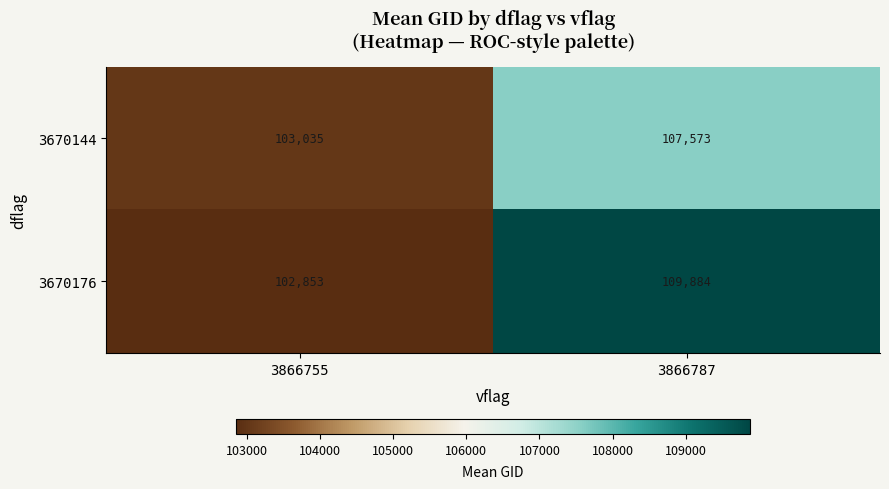

At which category is the sum across all series the highest?

3866787